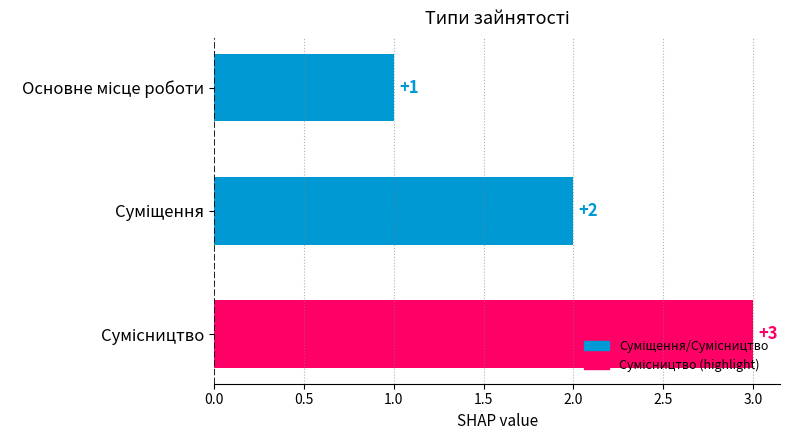

How many values are between 1 and 3?

3